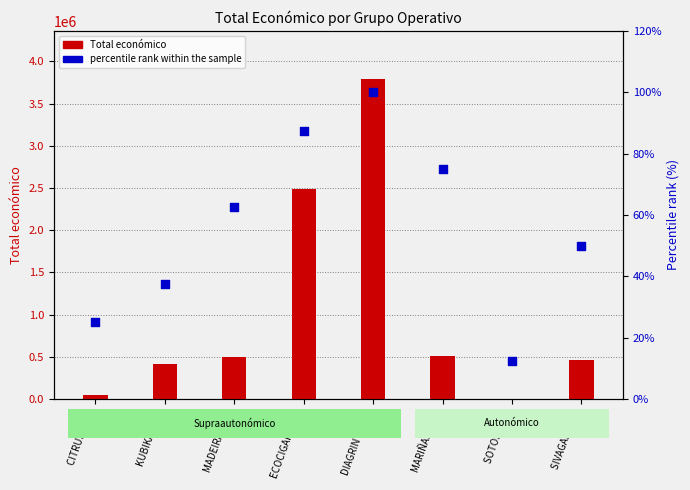

At how many categories does at least one series exceed 1000259?

2